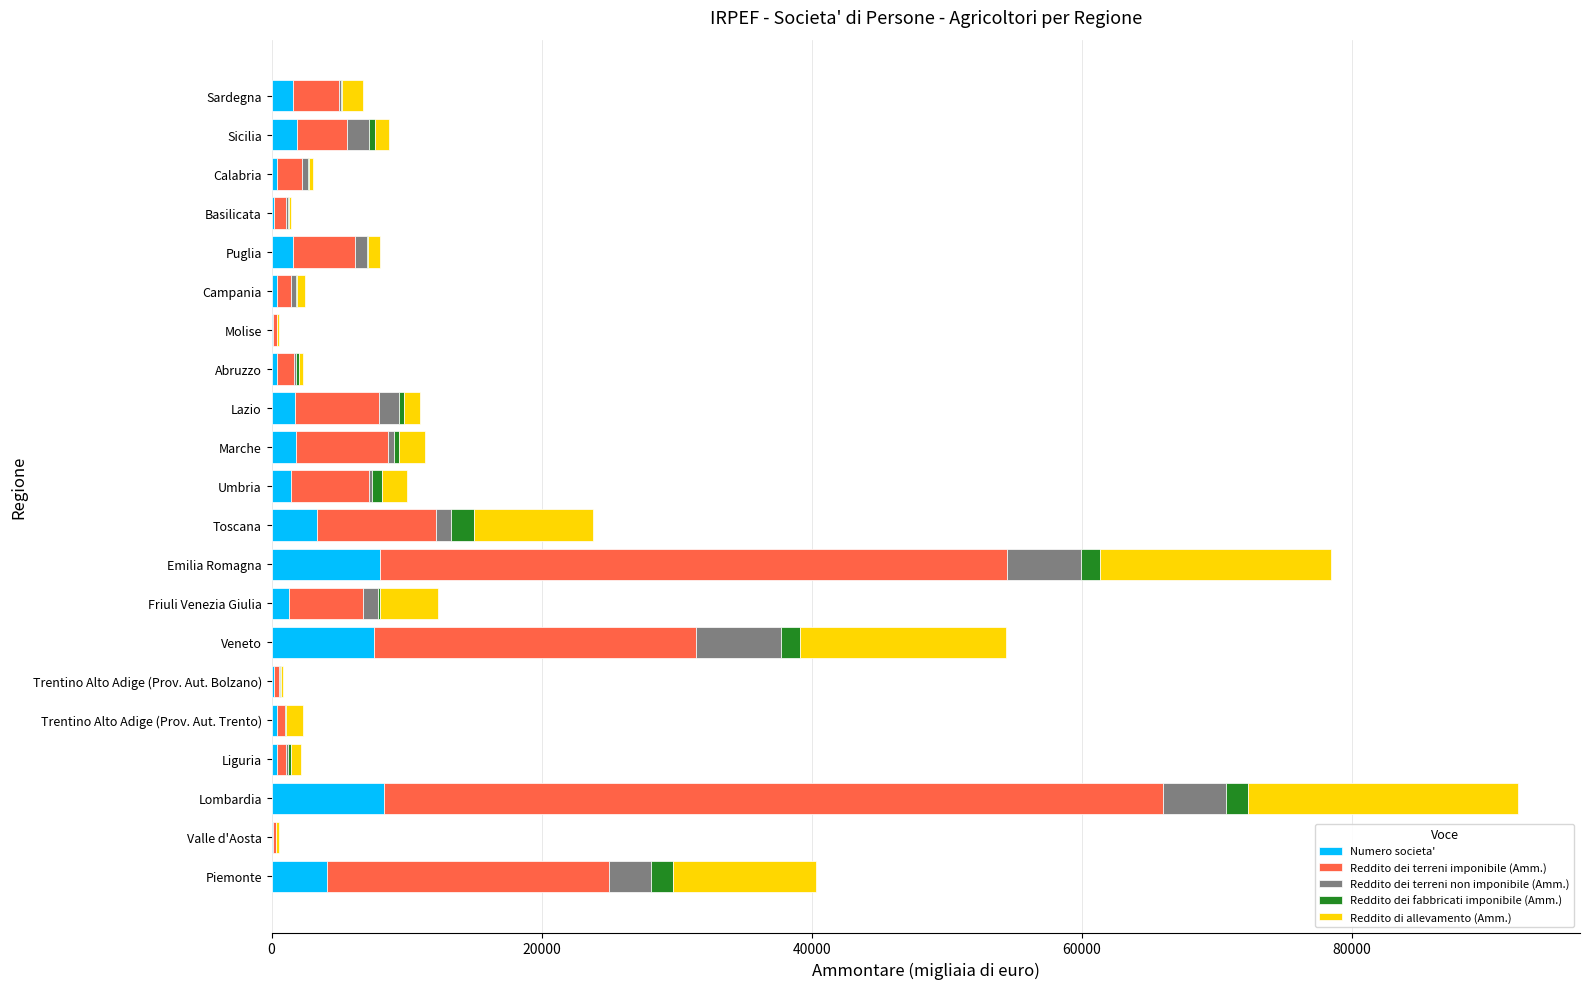

At which category is the sum across all series the highest?

Lombardia